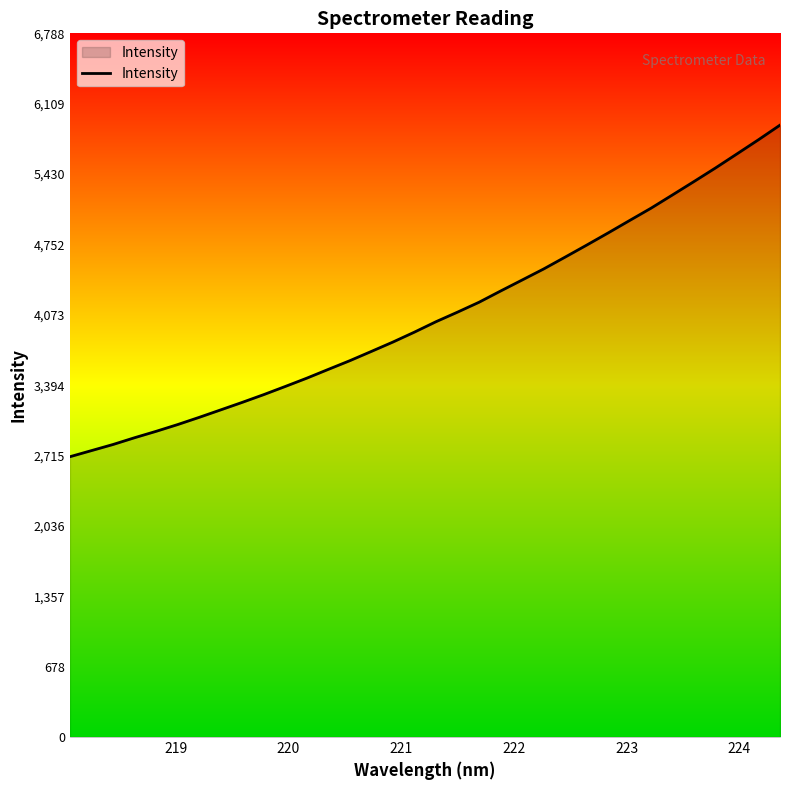

What is the difference between the maximum and minimum values?

3198.7